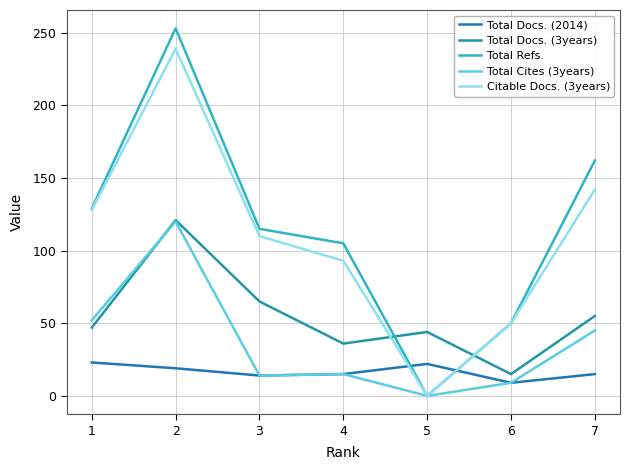

Does the chart have visible grid lines?

Yes